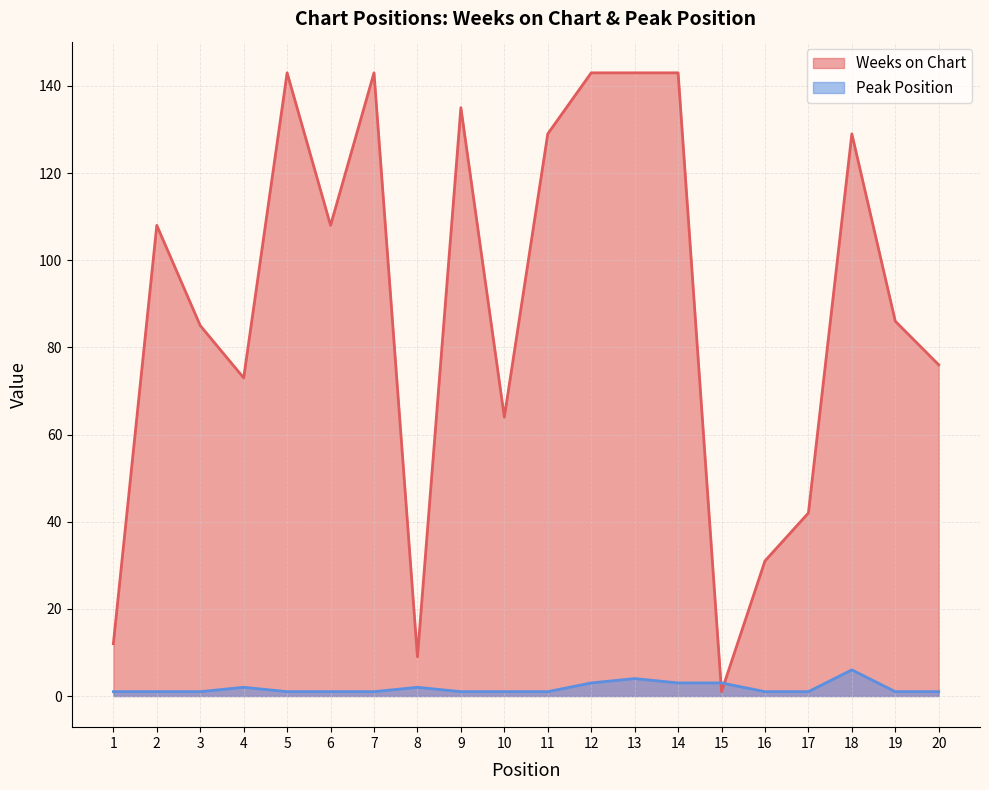

Reading left to right, transcribe all the data shown in this chart.

Weeks on Chart: 1=12	2=108	3=85	4=73	5=143	6=108	7=143	8=9	9=135	10=64	11=129	12=143	13=143	14=143	15=1	16=31	17=42	18=129	19=86	20=76
Peak Position: 1=1	2=1	3=1	4=2	5=1	6=1	7=1	8=2	9=1	10=1	11=1	12=3	13=4	14=3	15=3	16=1	17=1	18=6	19=1	20=1